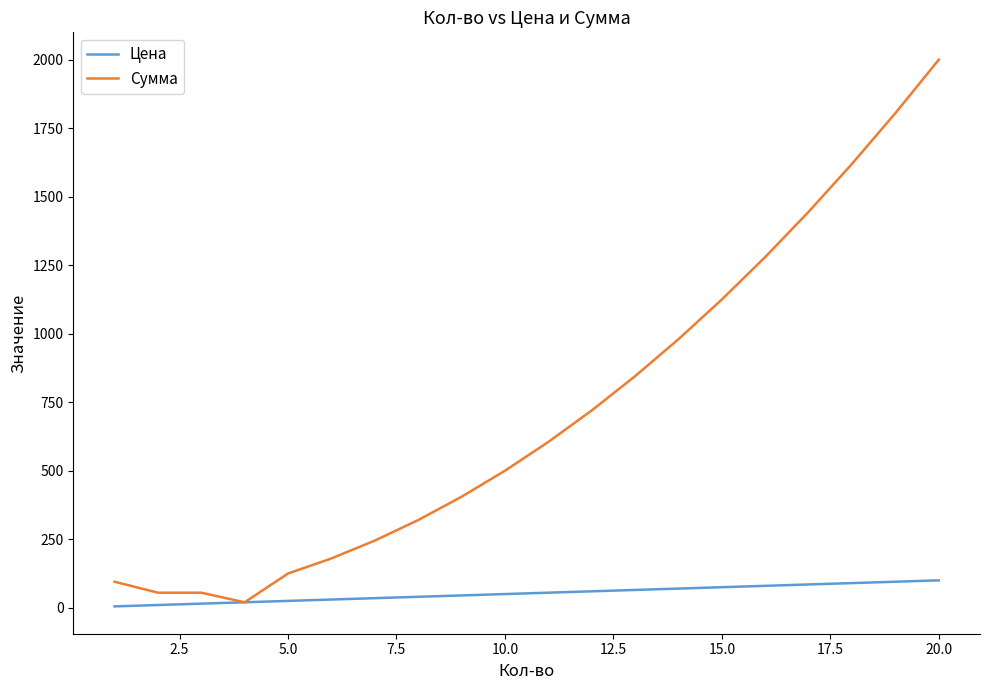

Rank the series by their average value, from lowest to highest.

Цена, Сумма